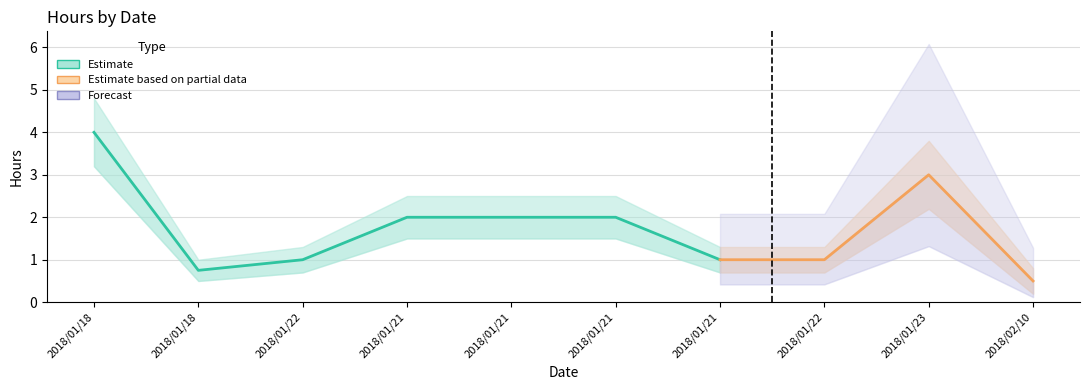

Is this an area chart (filled region under the line)?

No